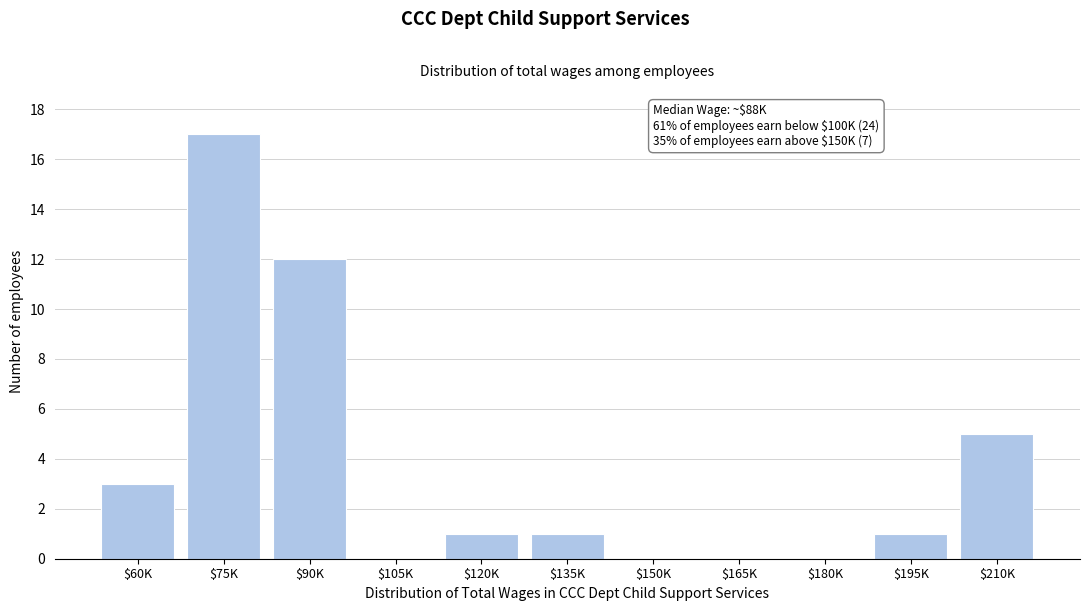

True or false: the data shows 0 at $180K.

True